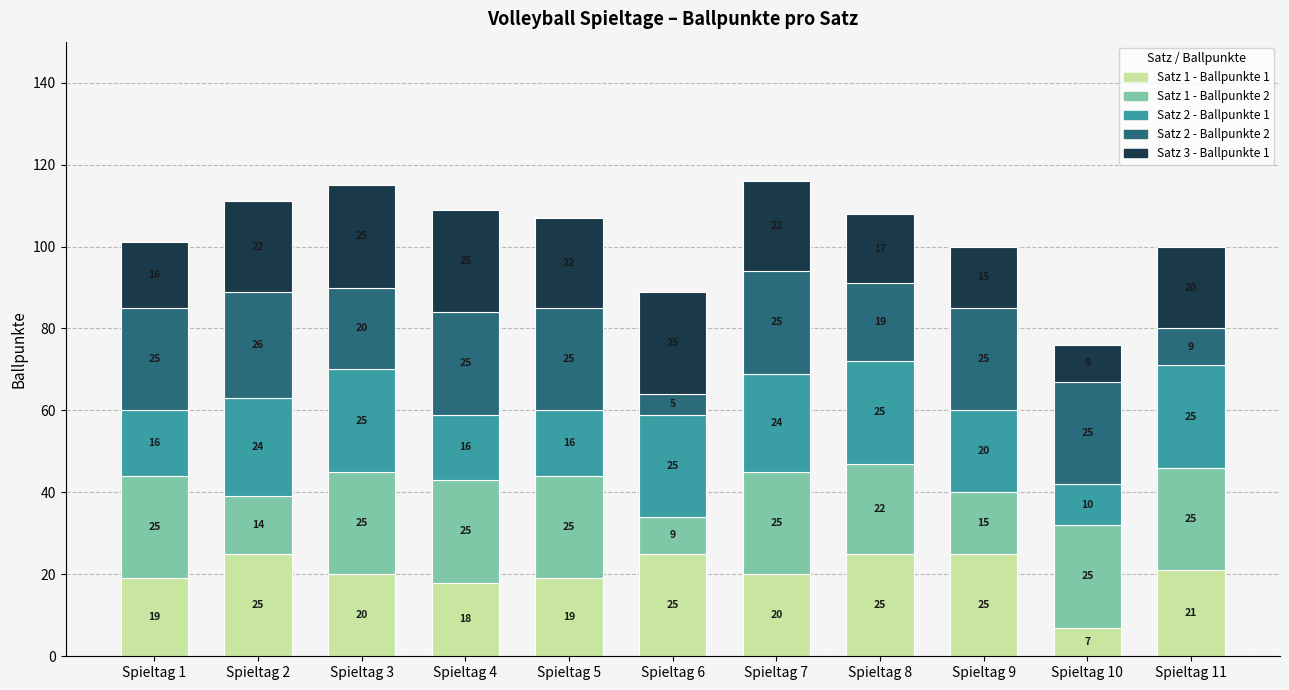

How many data points in Satz 1 - Ballpunkte 1 are less than 20?

4